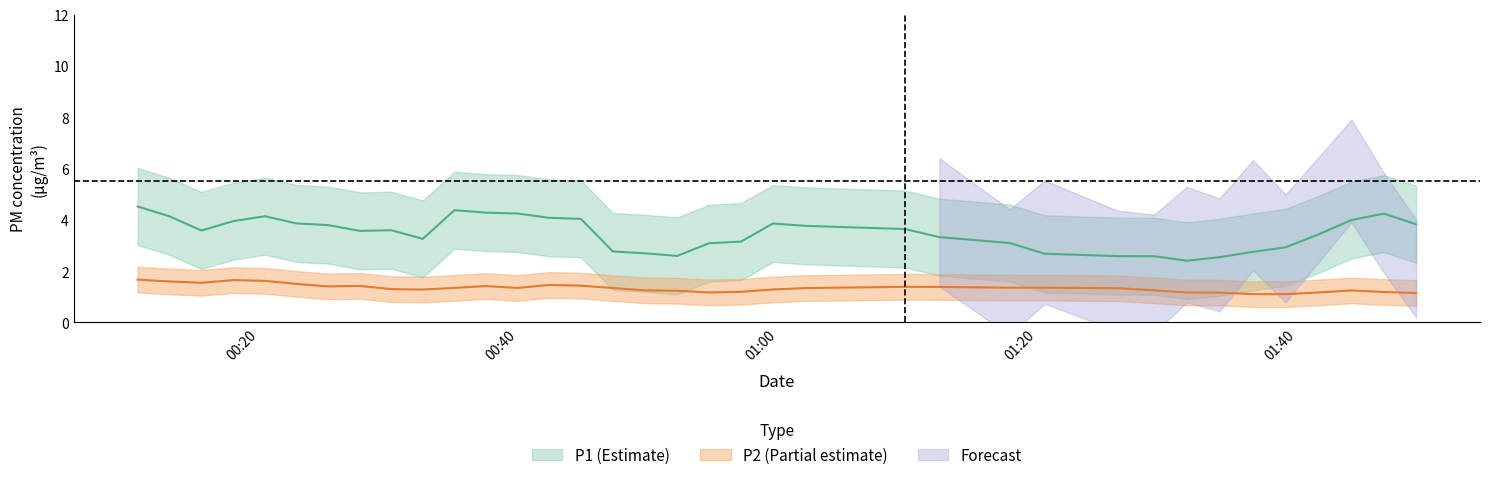

True or false: P2 has more than 0 interior local peaks.

True